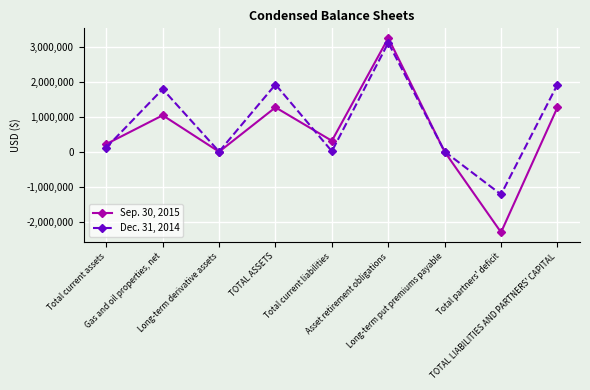

True or false: Dec. 31, 2014 and Sep. 30, 2015 cross at least once.

True